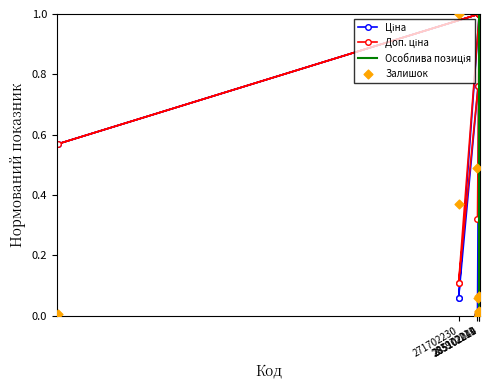

At how many categories does at least one series exceed 0?

15